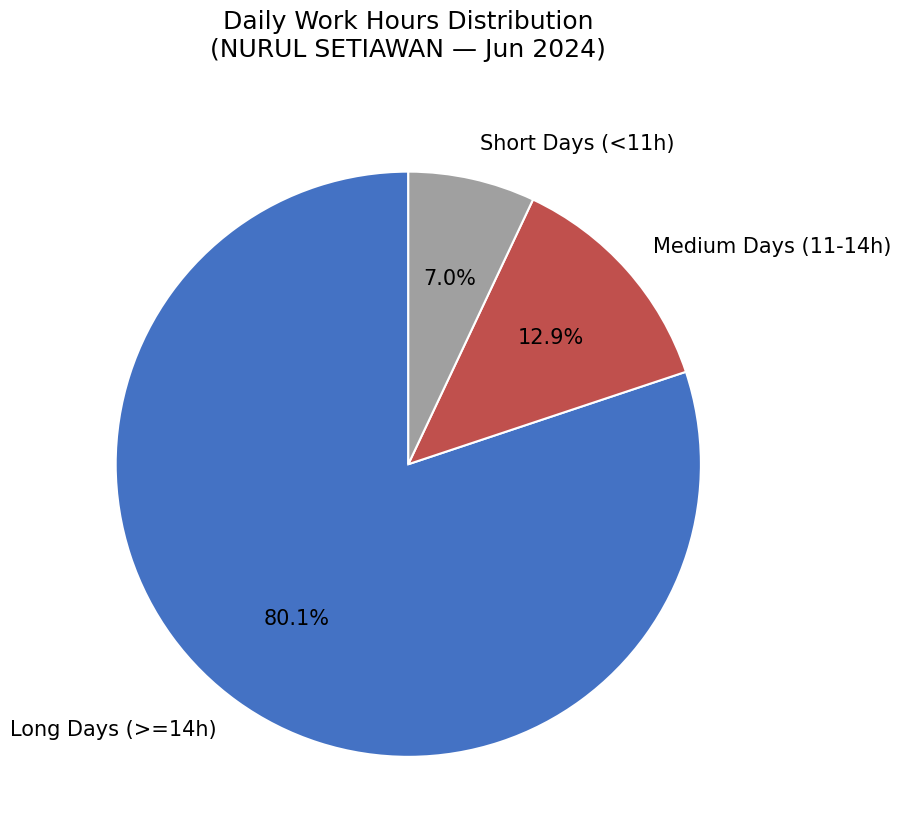

What portion of the pie excludes Long Days (>=14h)?

19.9%